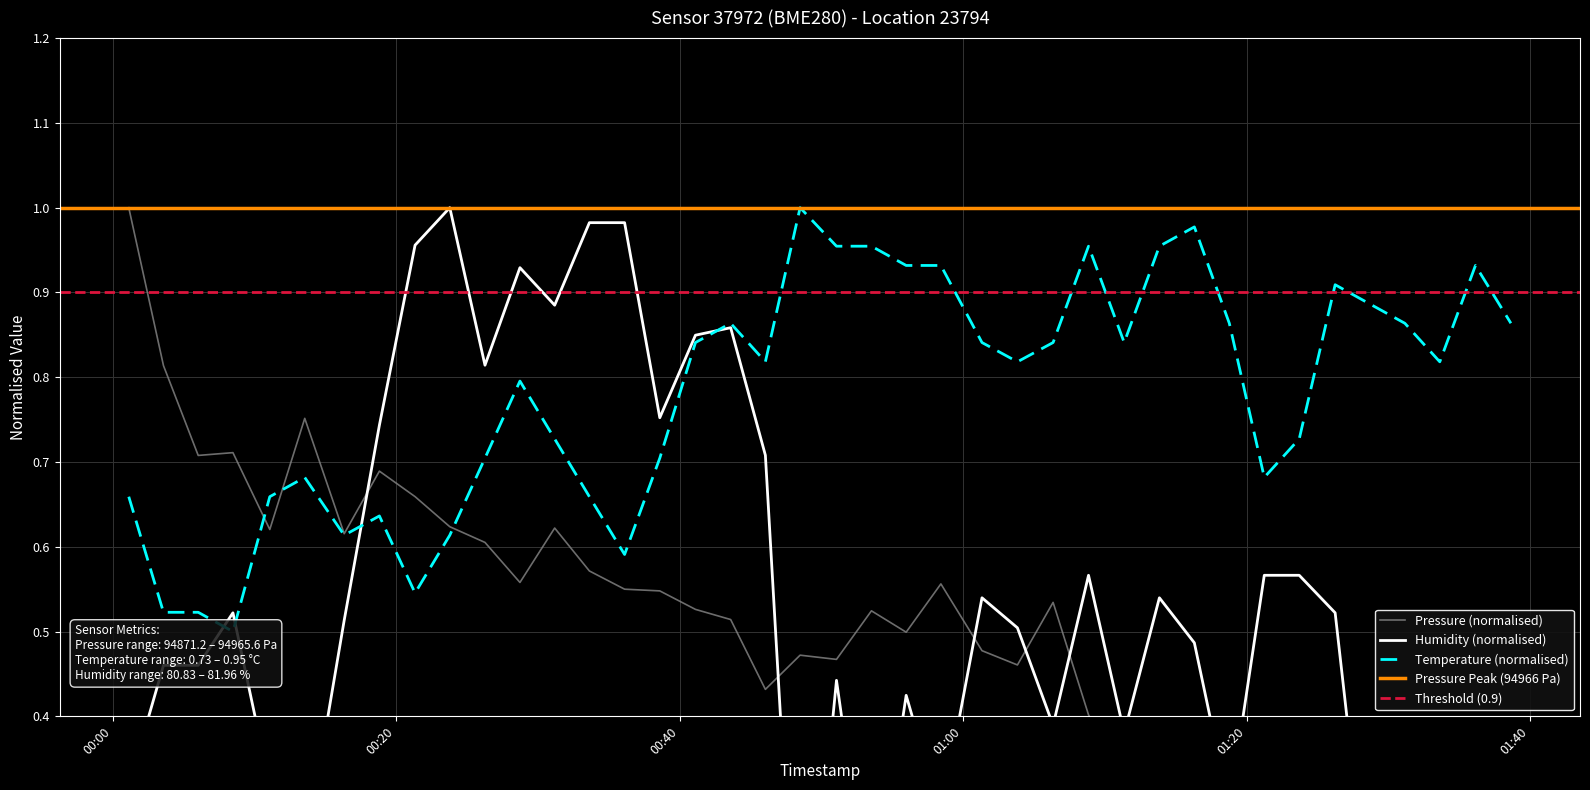

Is the value of pressure at 20 greater than the value of temperature at 13?

No